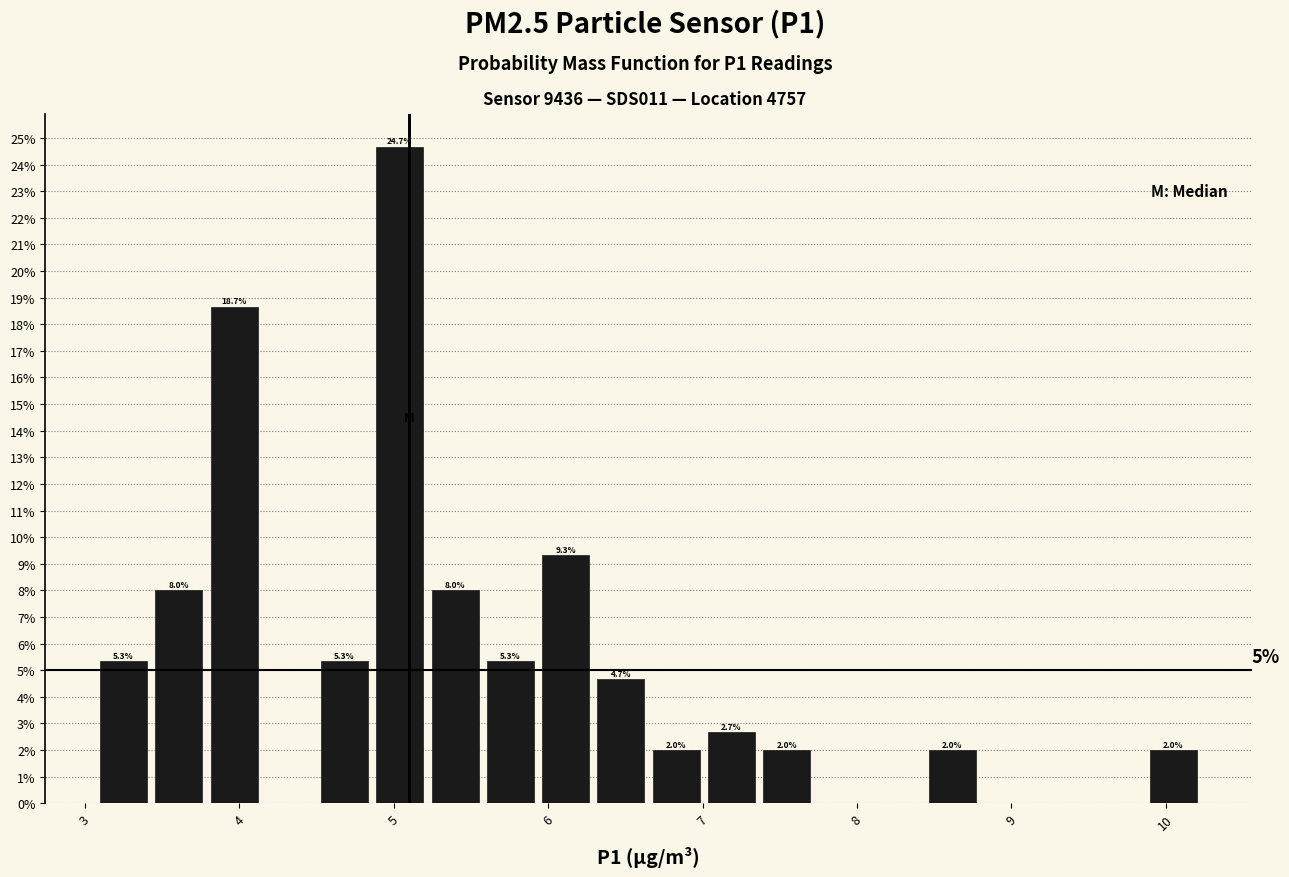

Read against the x-axis, roughly where is the centre of the tallest bar?

5.0